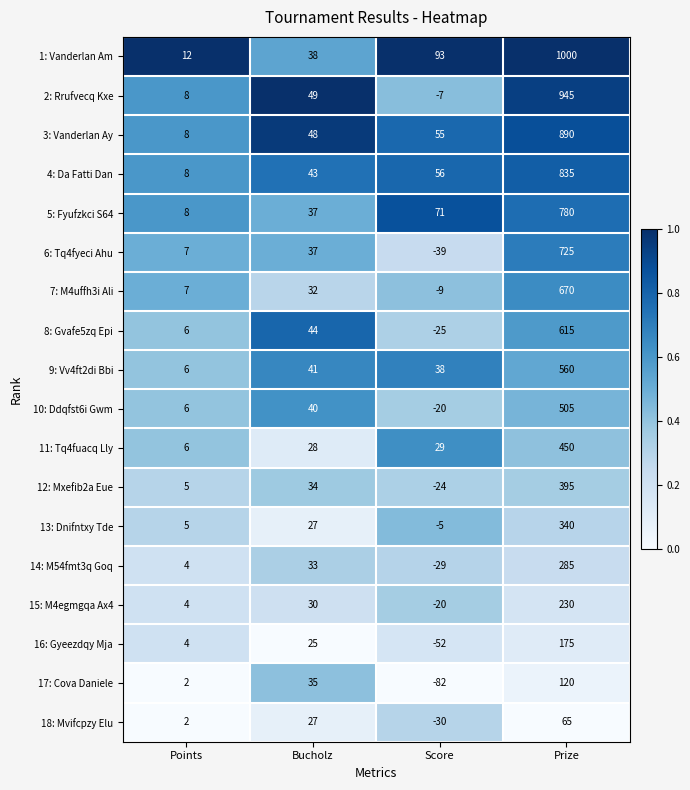

What is the approximate value of 7: M4uffh3i Ali at Points?

7